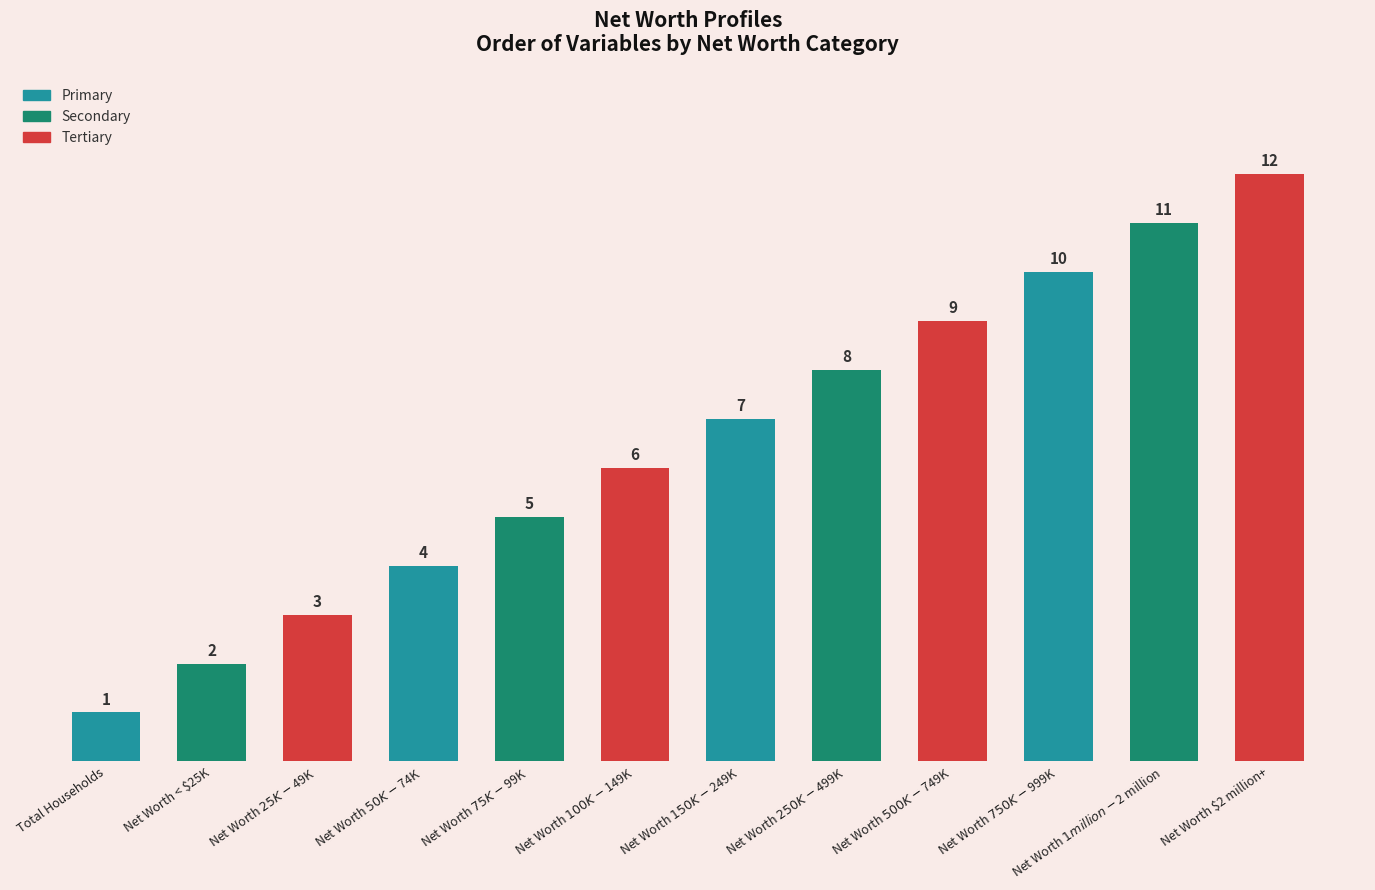

What is the value of the 7th bar from the left?

7